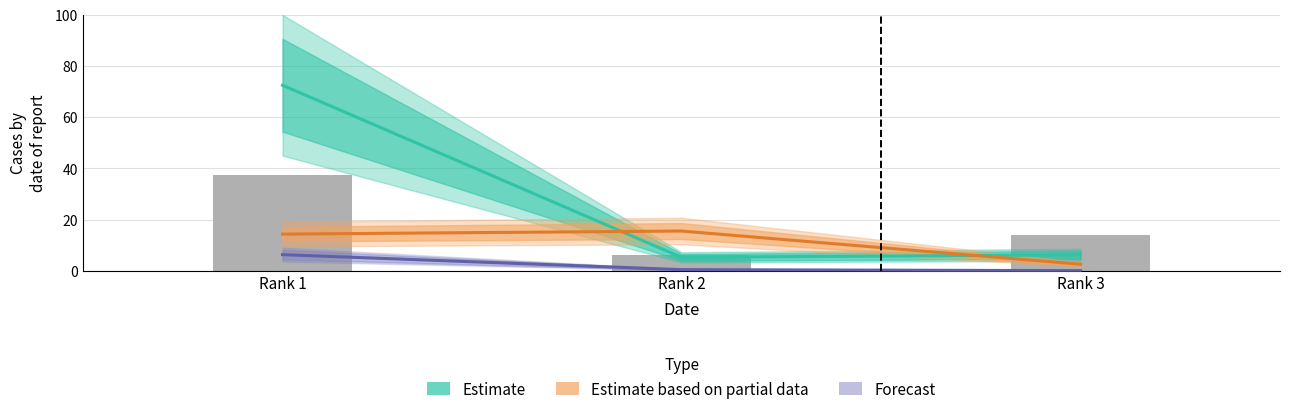

The value of Forecast at Rank 2 is 0.3. True or false?

False